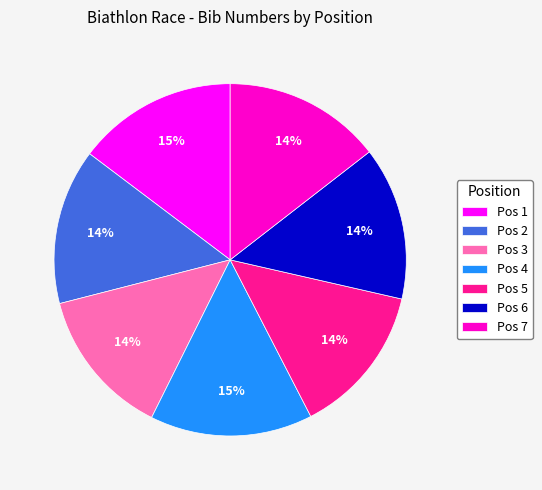

How many segments does this pie chart have?

7